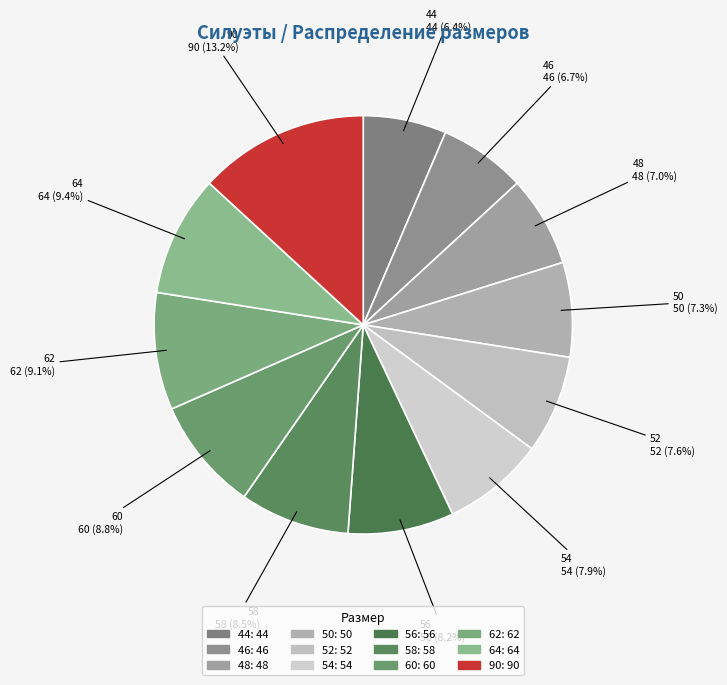

To the nearest percent, what is the difference between the largest and smallest slice percentages?

7%